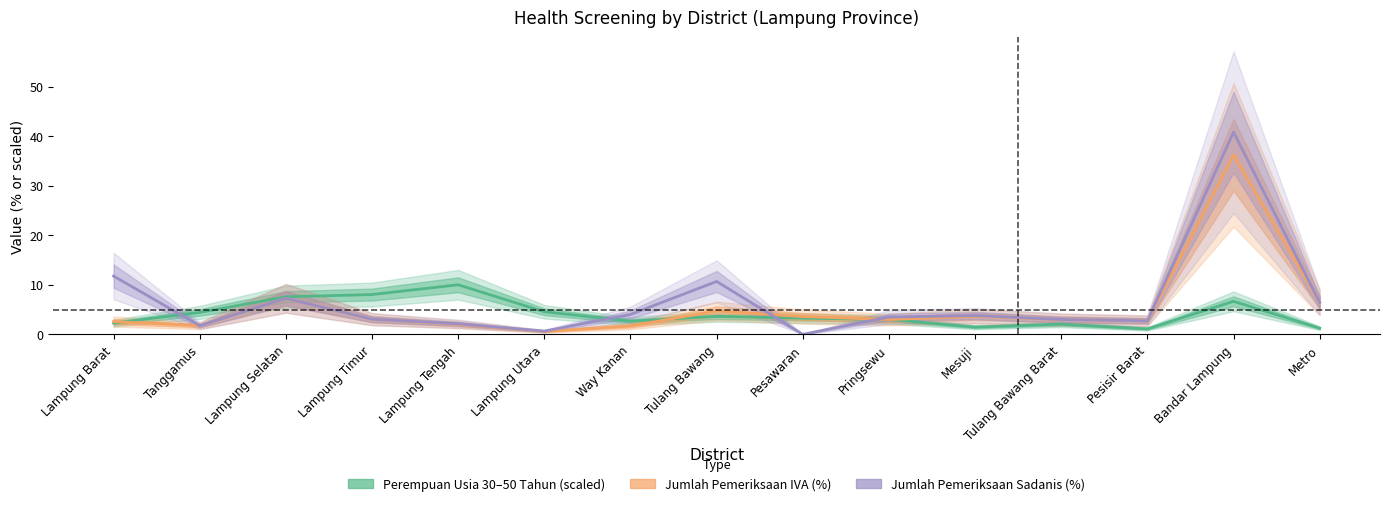

At which category does Jumlah Pemeriksaan Sadanis (%) reach its first local peak?

Lampung Selatan